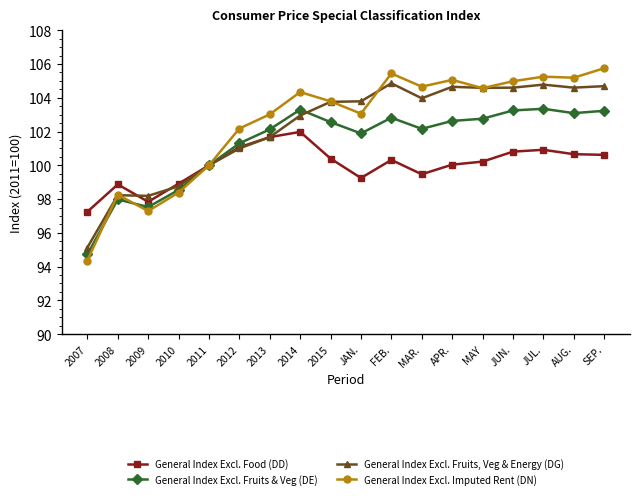

Is the value of General Index Excl. Fruits & Veg (DE) at FEB. greater than the value of General Index Excl. Fruits, Veg & Energy (DG) at 2008?

Yes